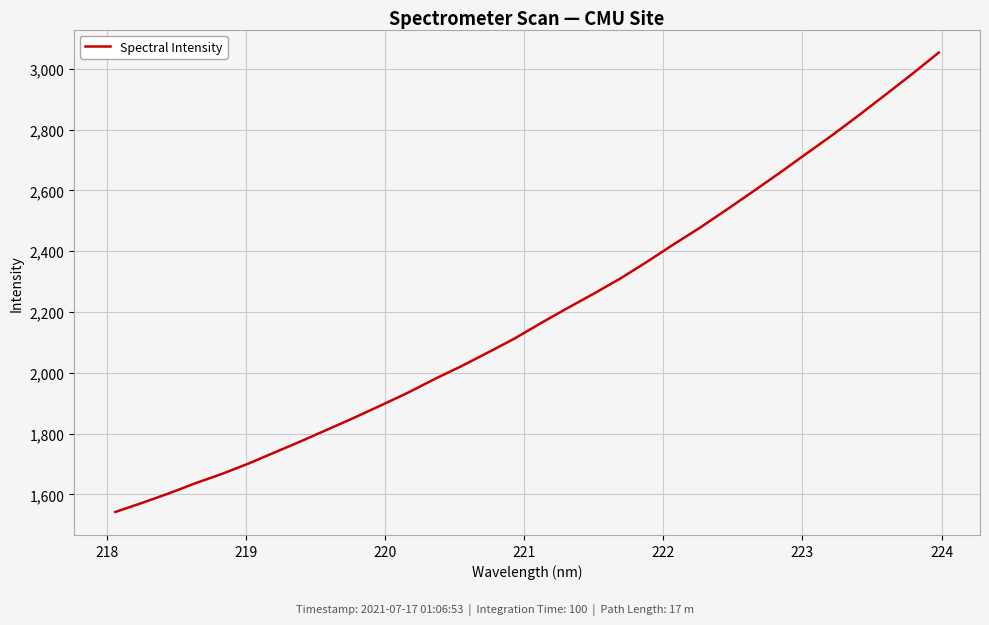

Reading left to right, extract all data points from this chart.

1542.1	1571.9	1602.8	1636.3	1667.0	1701.1	1738.3	1775.5	1814.2	1852.9	1893.2	1934.2	1979.0	2021.1	2065.9	2111.8	2162.9	2212.2	2260.3	2310.1	2364.8	2422.0	2477.3	2536.3	2596.4	2657.5	2720.3	2782.8	2848.1	2915.5	2983.3	3053.5